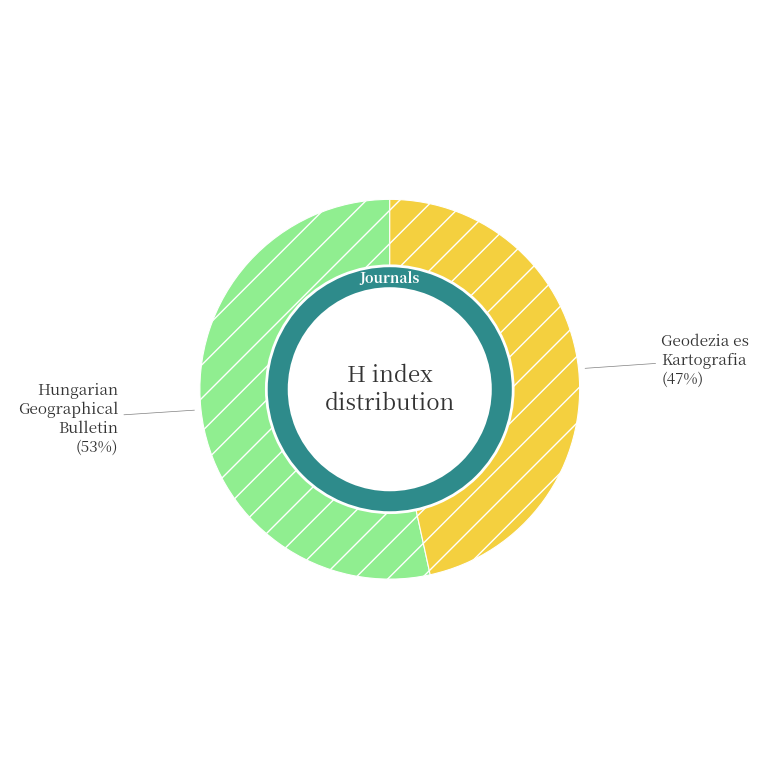

What percentage is the Geodezia es Kartografia slice, to the nearest percent?

47%